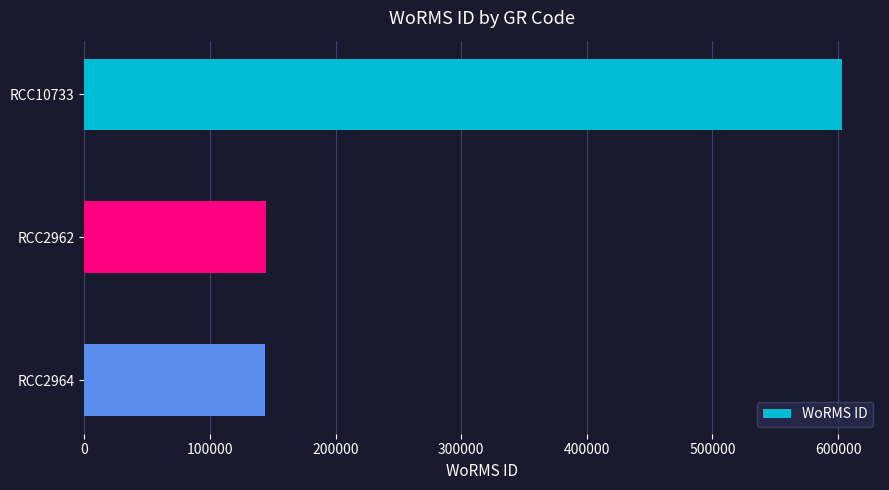

What is the difference between the maximum and minimum values?

459041